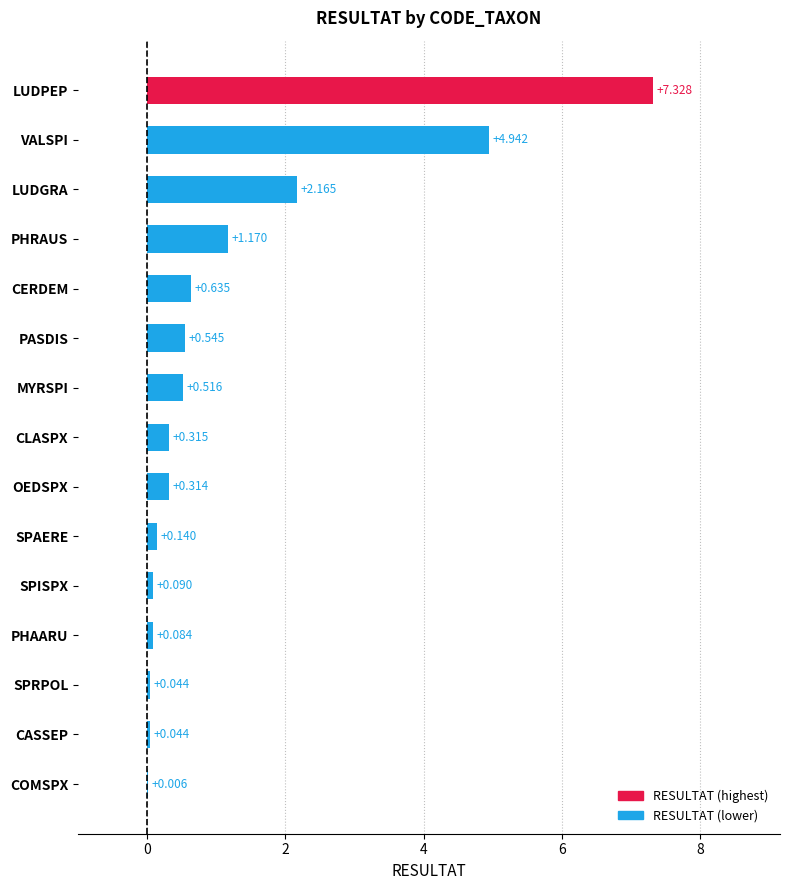

Which label corresponds to the largest value in the chart?

LUDPEP